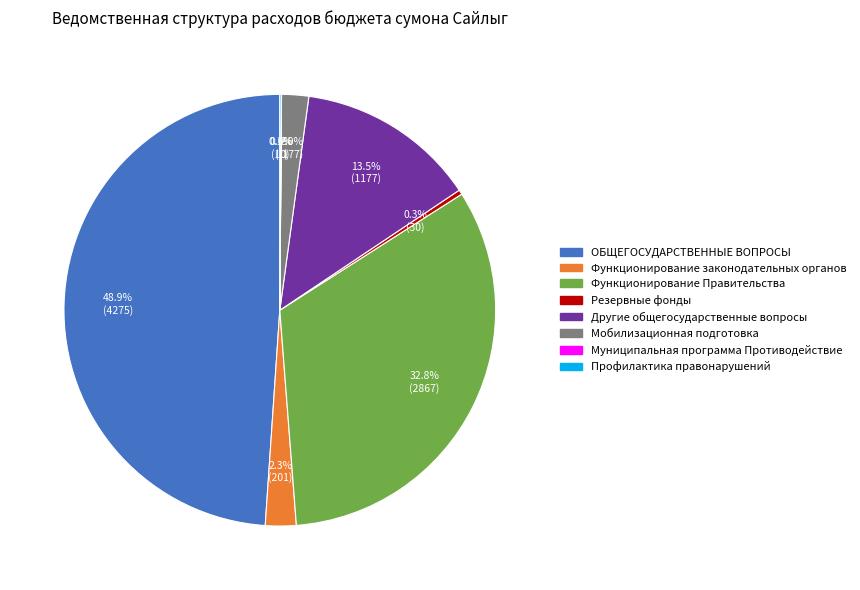

What is the largest slice in the pie chart?

ОБЩЕГОСУДАРСТВЕННЫЕ ВОПРОСЫ